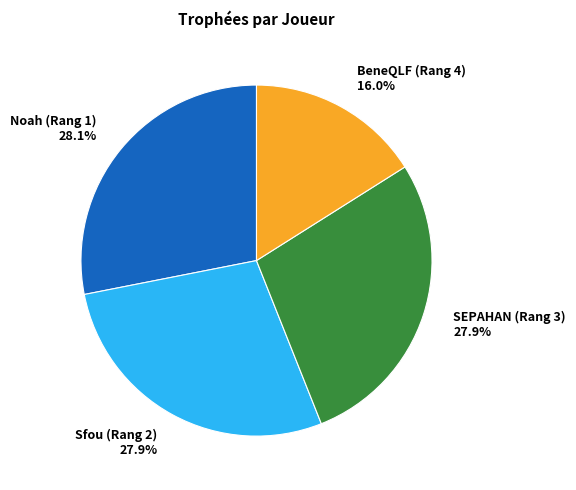

Combined, do BeneQLF (Rang 4) and Noah (Rang 1) account for over 50%?

No